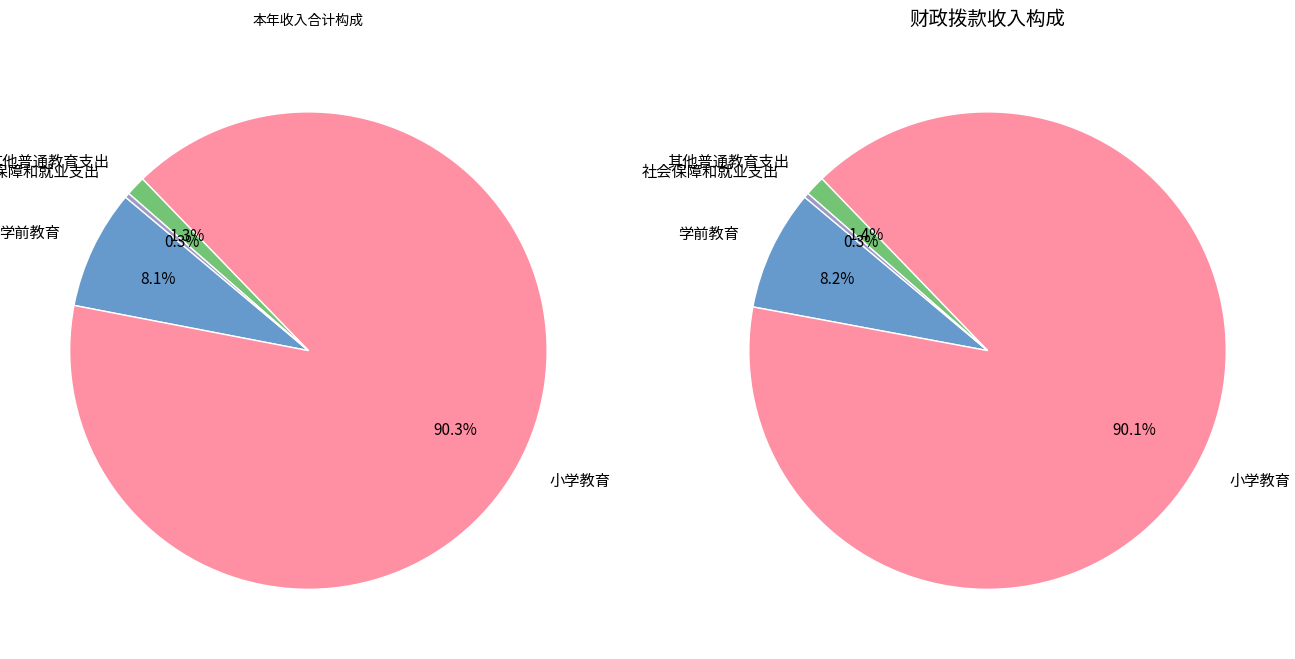

To the nearest percent, what portion does 小学教育 represent?

90%